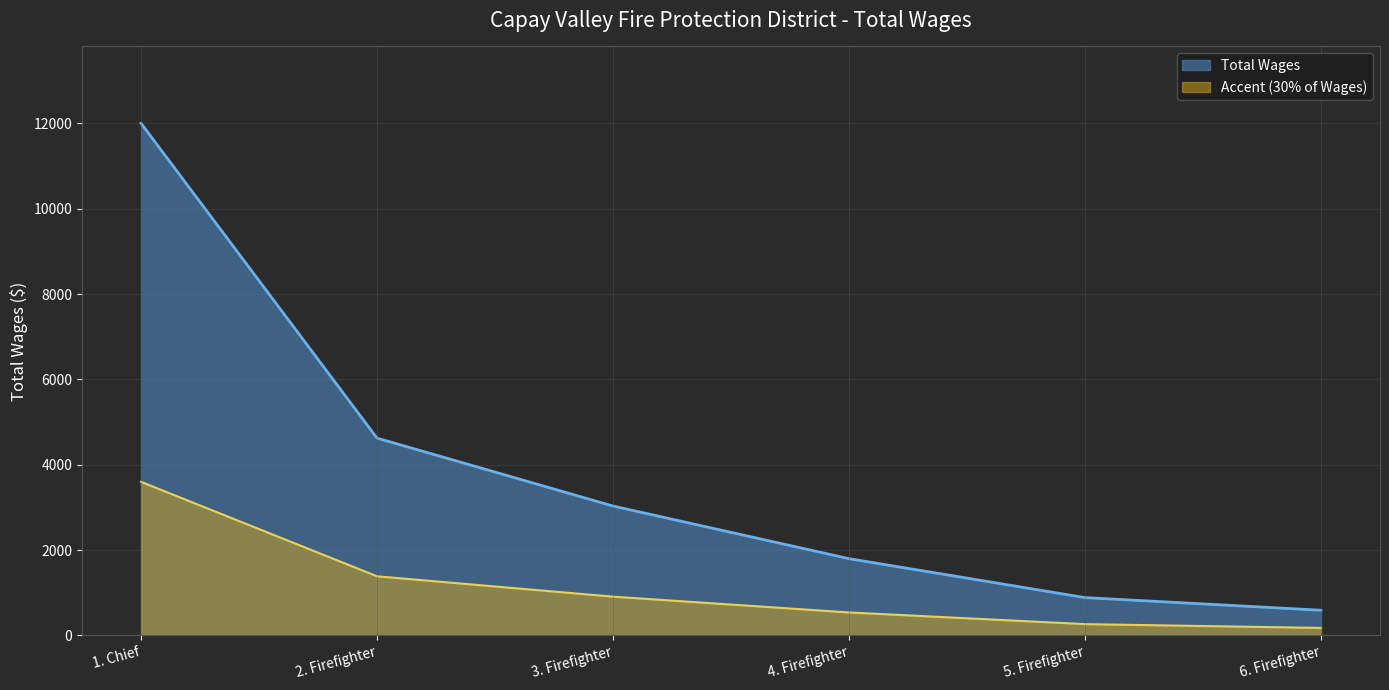

What is the maximum value shown in the chart?

12000.0